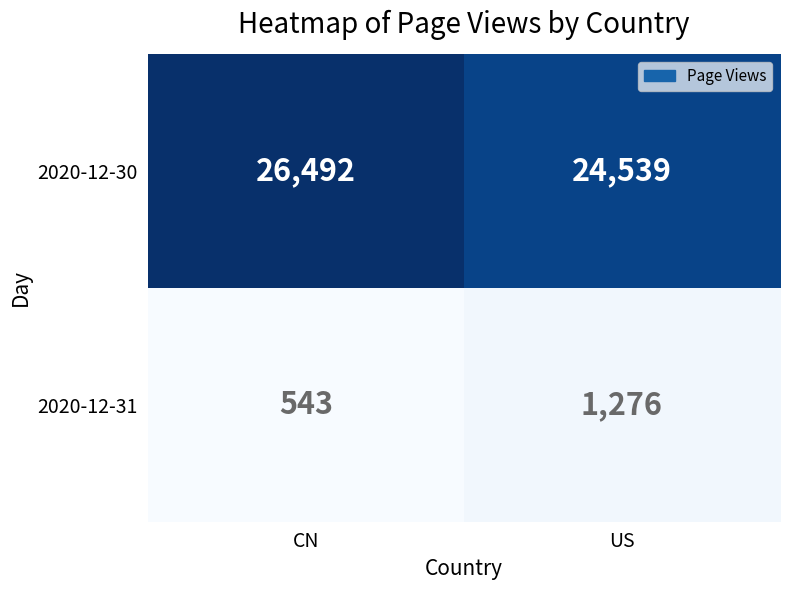

Which series changed the most between CN and US?

2020-12-30